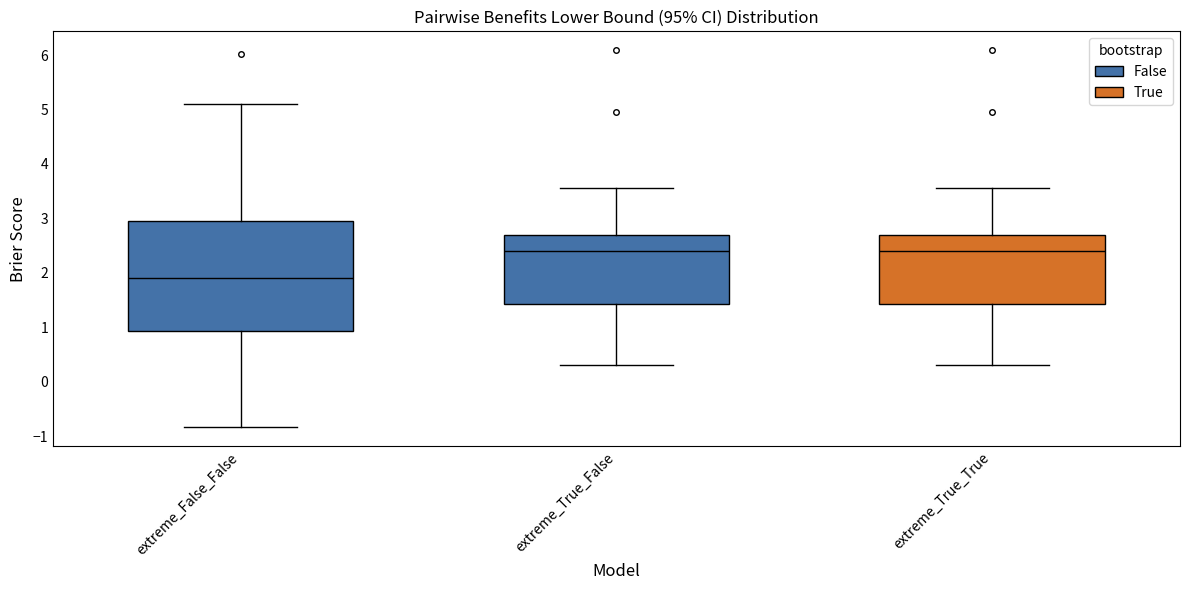

Where is the lower edge of the box for extreme_True_True on the y-axis? The values are not printed on the chart, so give them approximately, as read against the axis.

1.4